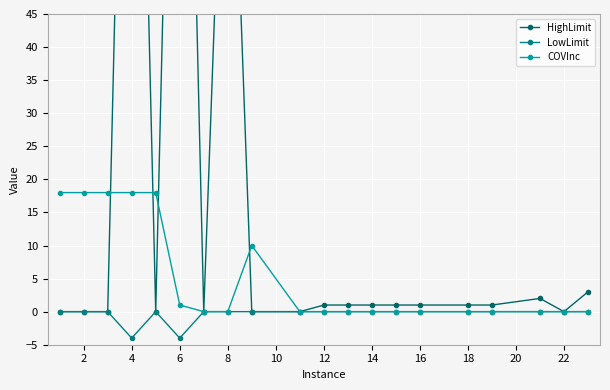

What is the lowest value of the LowLimit series?

-4